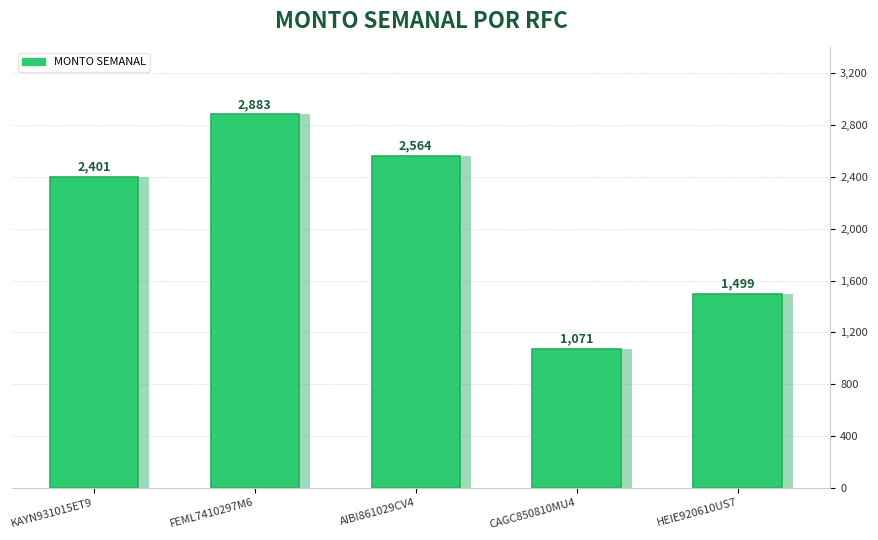

What is the label of the 2nd bar from the right?

CAGC850810MU4